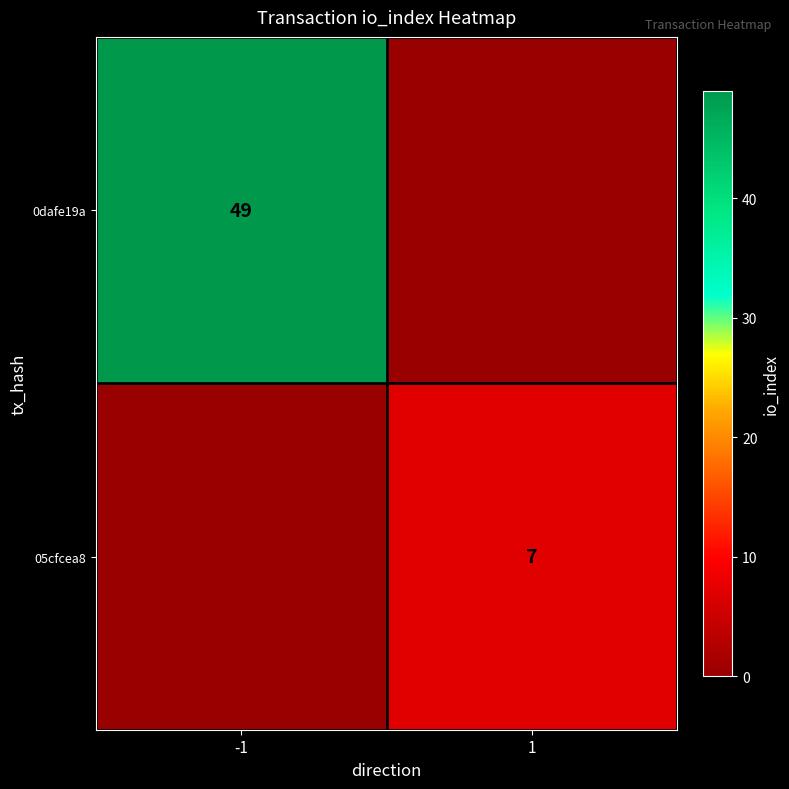

The 0dafe19a series shows 82 at -1. True or false?

False